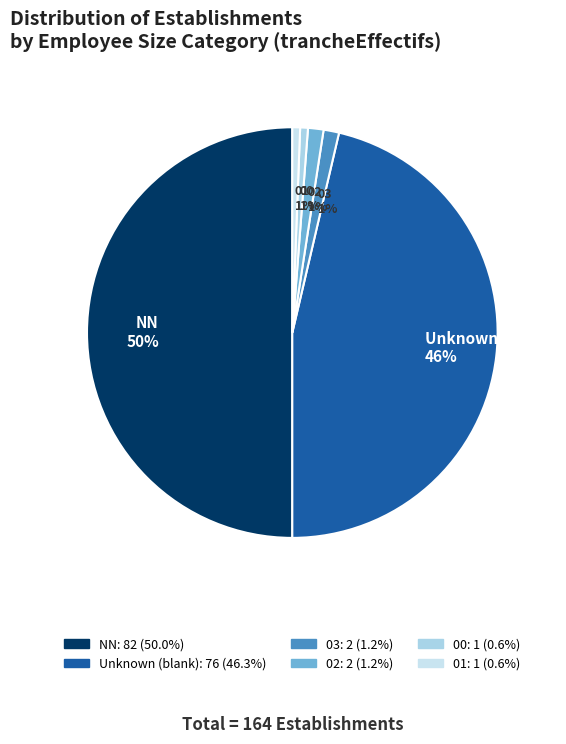

Does 00 1% represent more than half of the total?

No